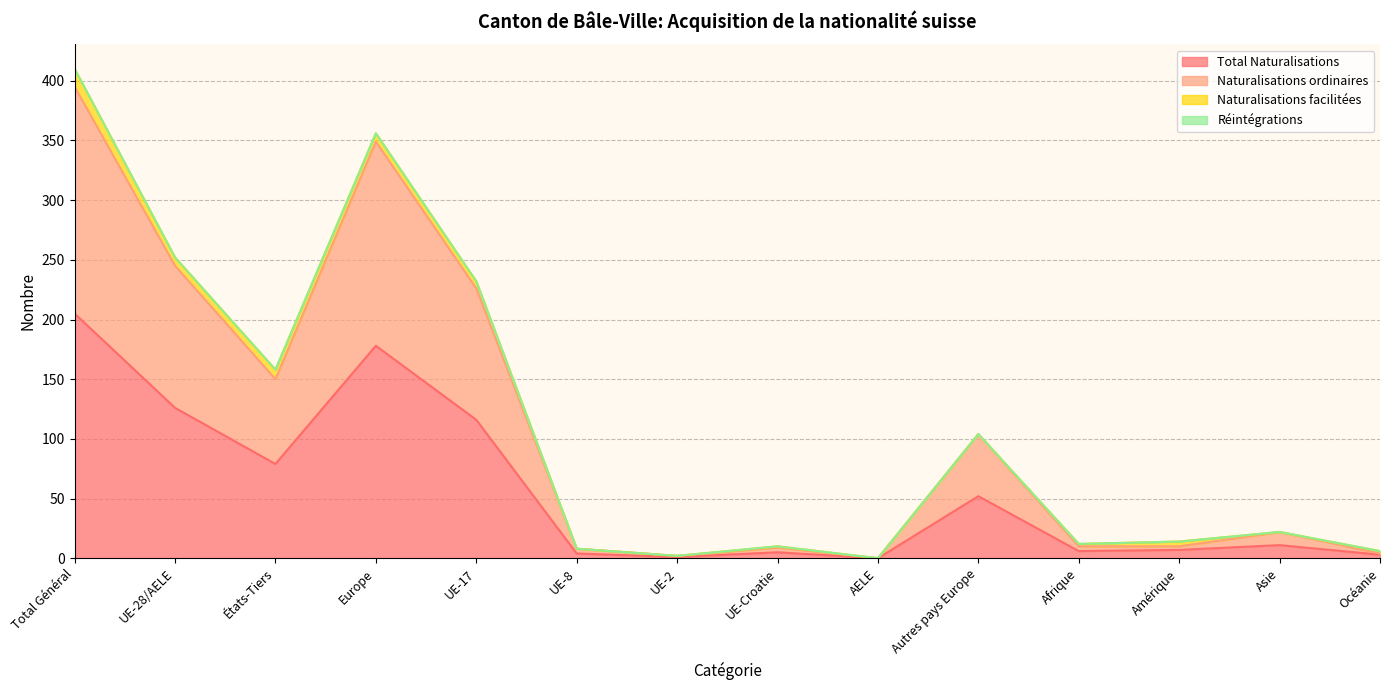

Which series has the widest spread of values?

Naturalisations ordinaires